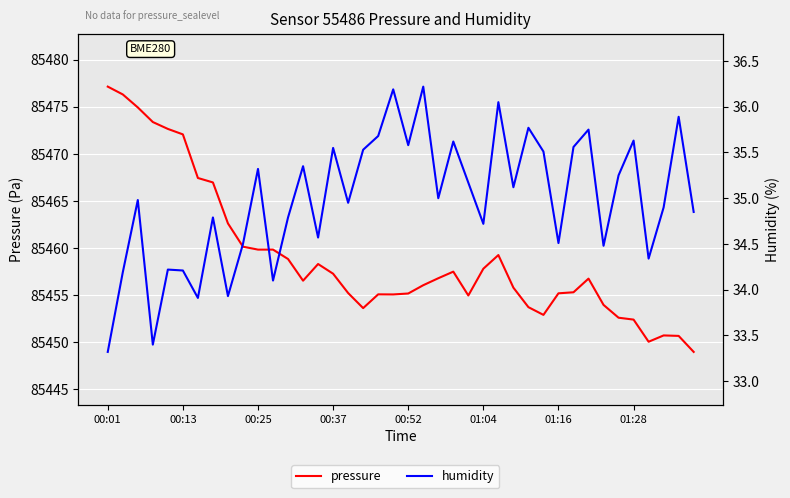

The humidity series shows 35.1 at 27. True or false?

True